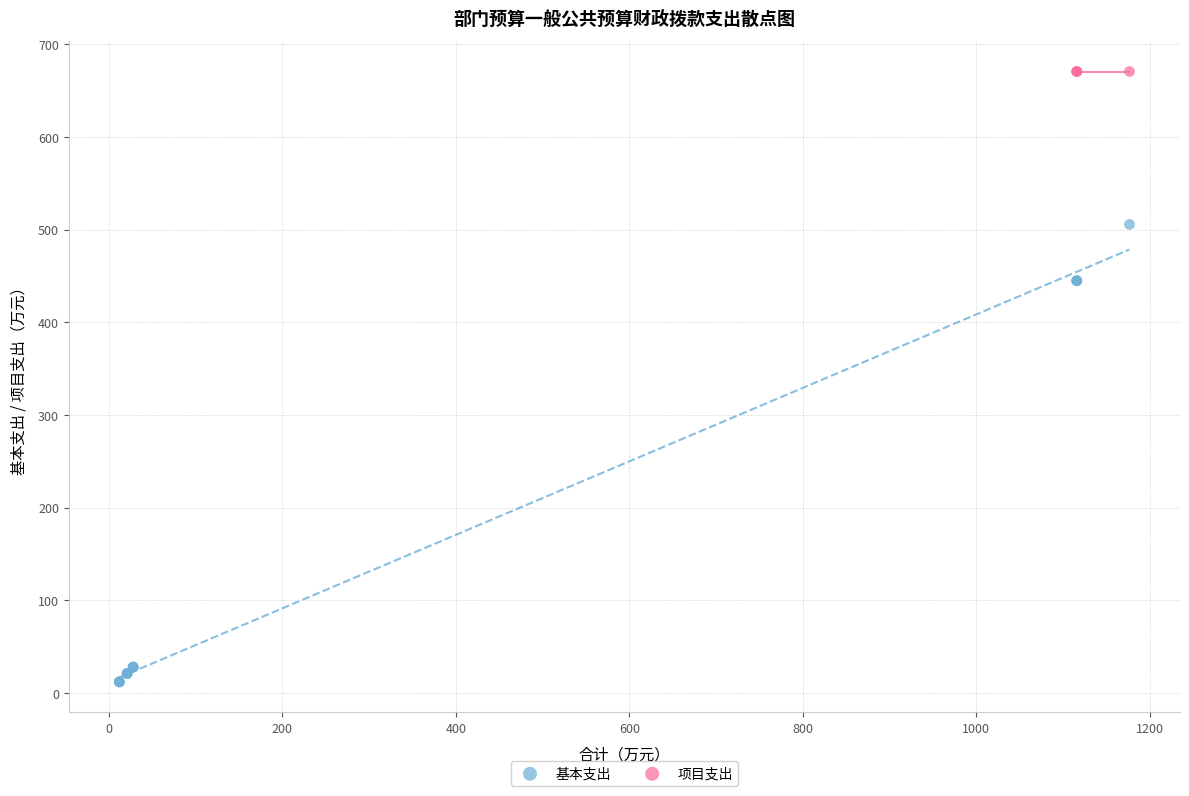

Which series contains the highest Y value?

项目支出